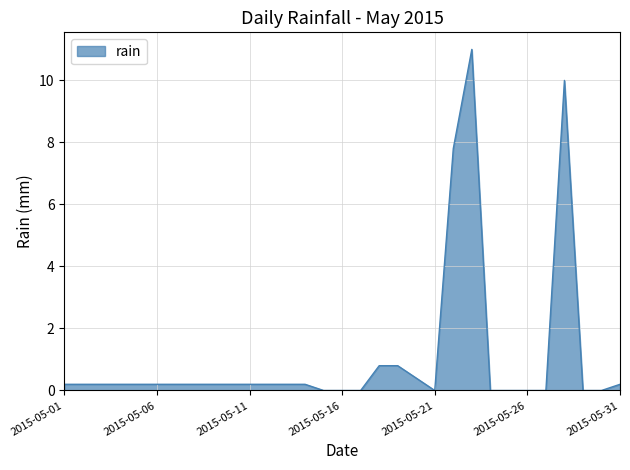

How many categories are shown in the chart?

31